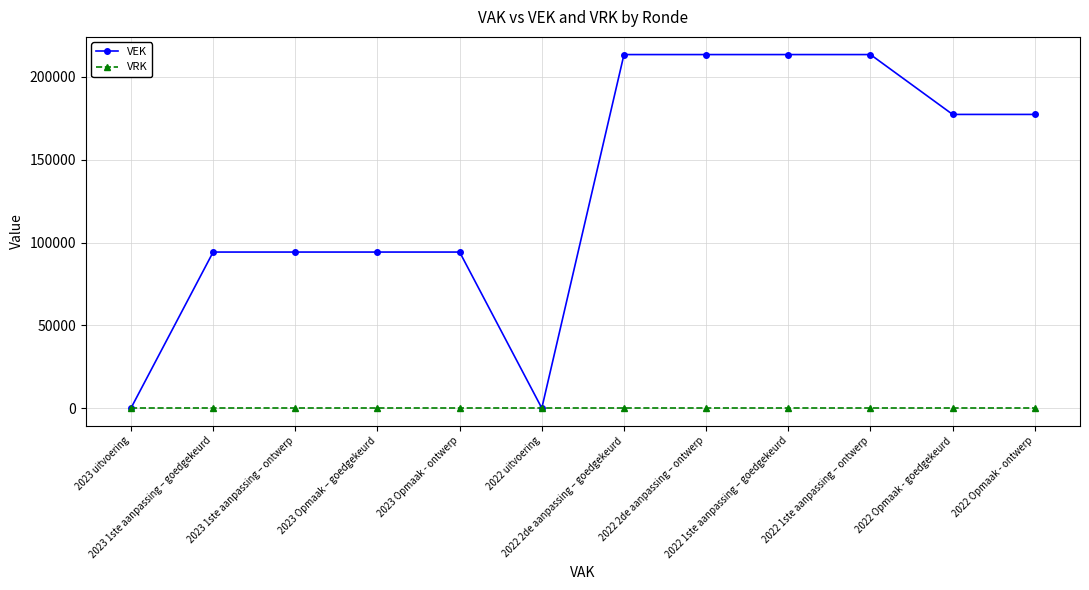

What is the maximum value shown in the chart?

213474